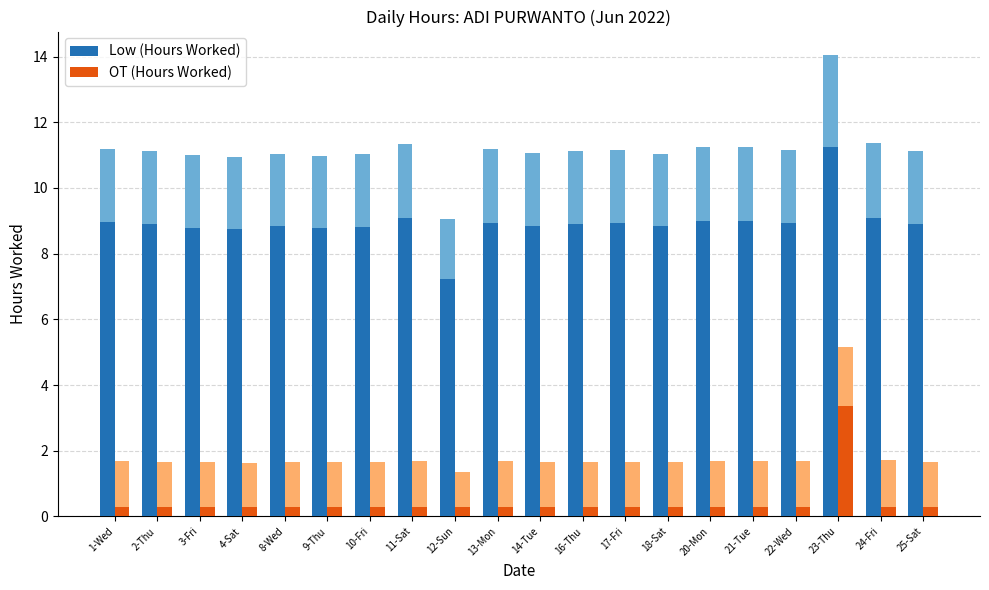

At how many categories does at least one series exceed 5?

20